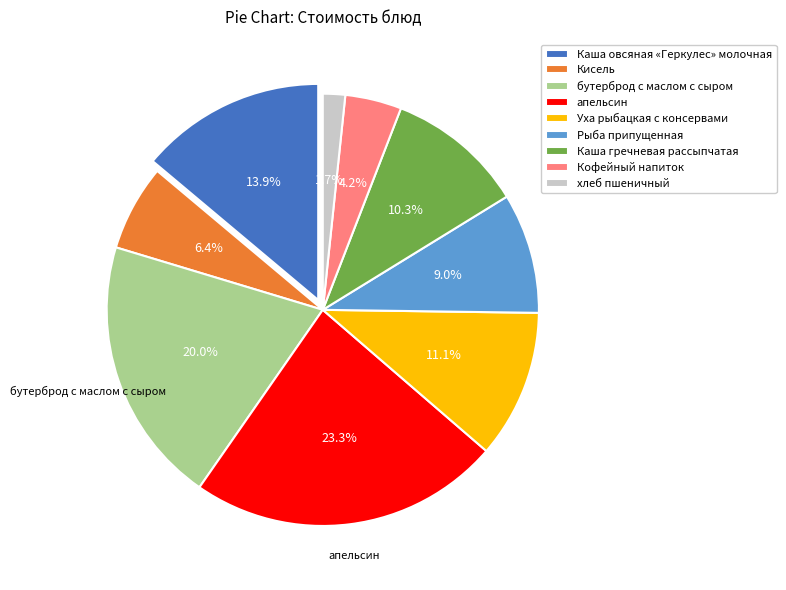

To the nearest percent, what is the combined percentage of бутерброд с маслом с сыром and апельсин?

43%